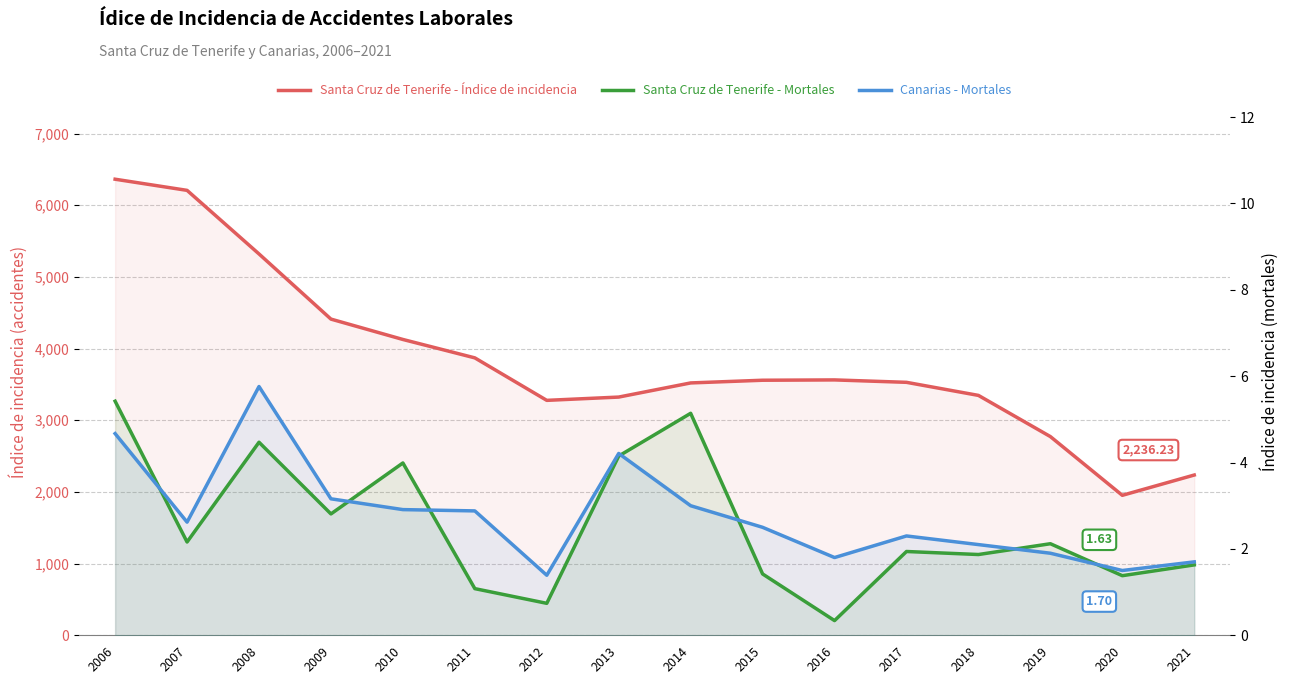

Between 2012 and 2019, which series saw the biggest shift?

Santa Cruz de Tenerife - Índice de incidencia